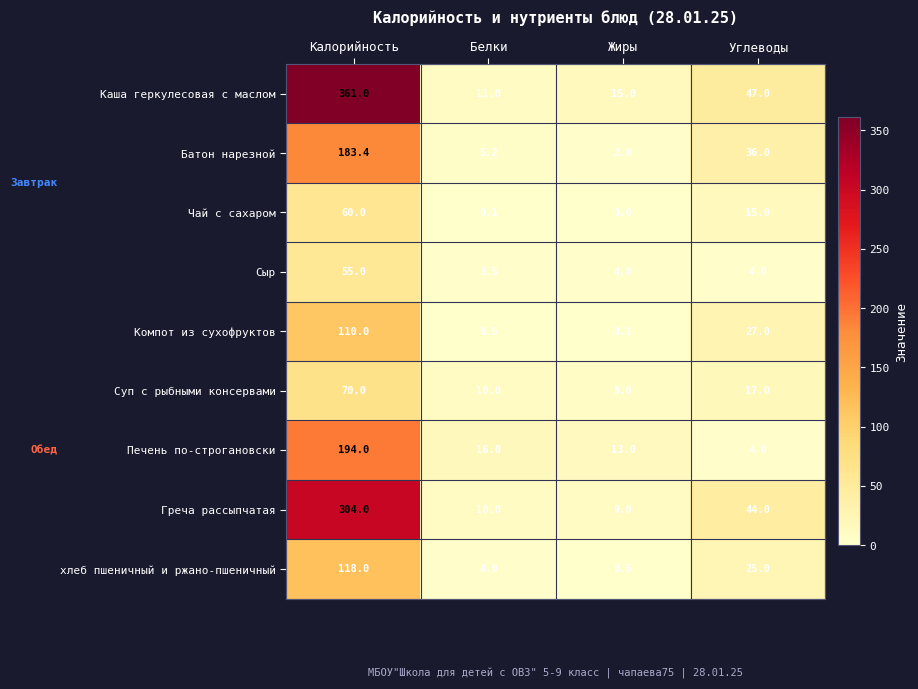

Where is Греча рассыпчатая nearest to the value 156?

Углеводы